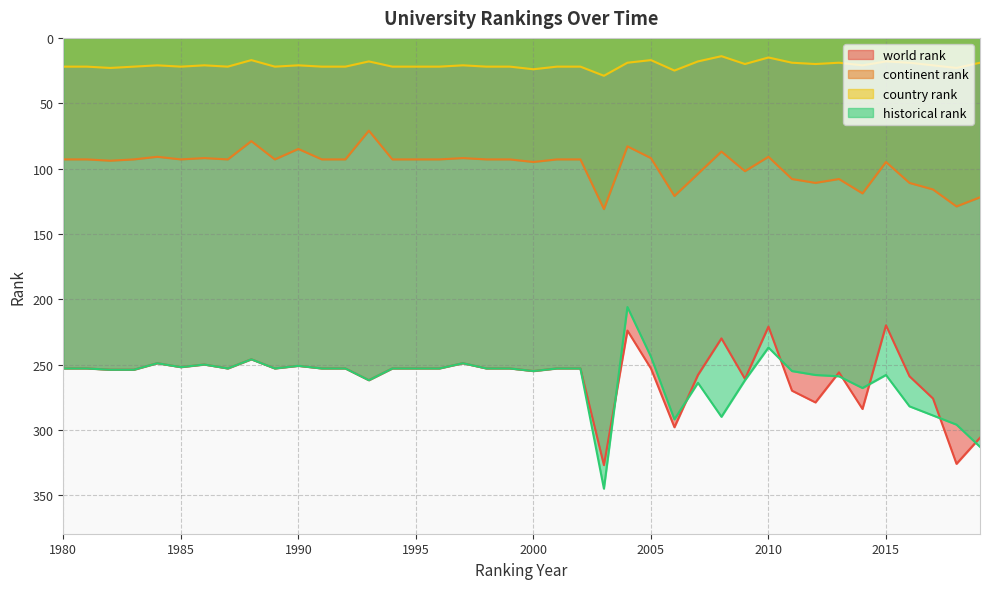

What is the smallest value displayed?

14